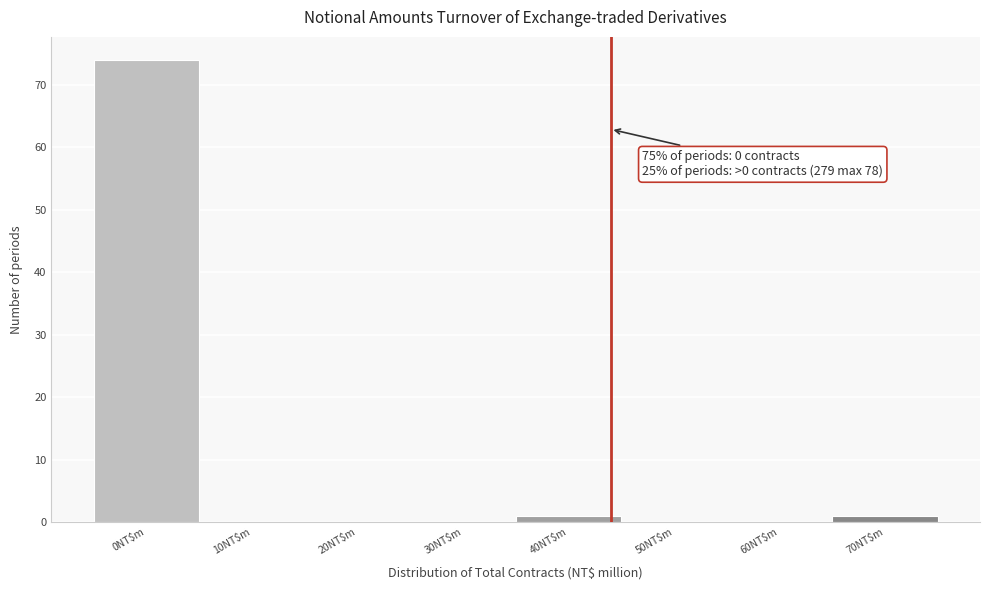

What is the greatest value displayed?

74